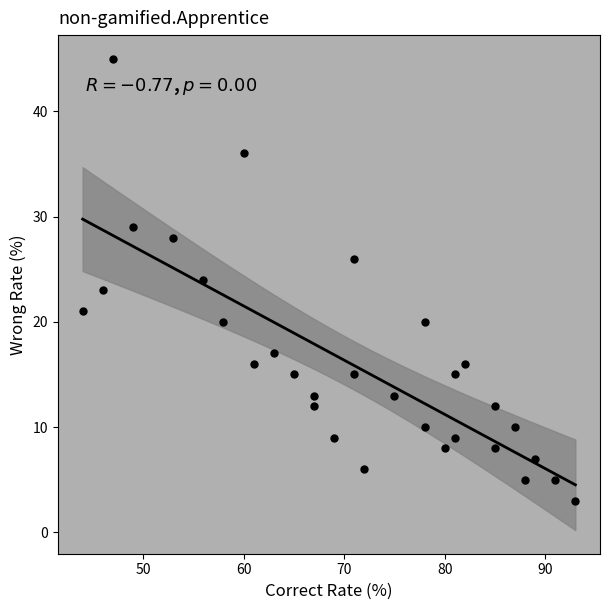

What is the range of Y values (max minus min)?

42